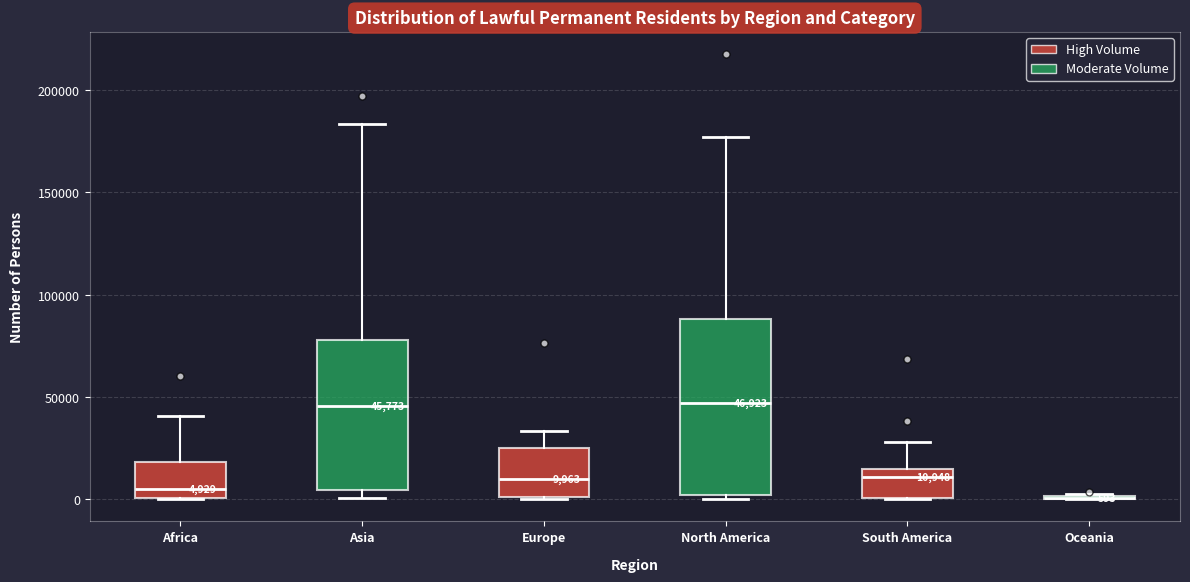

Which box is the tallest, from its lower edge to its upper edge?

North America